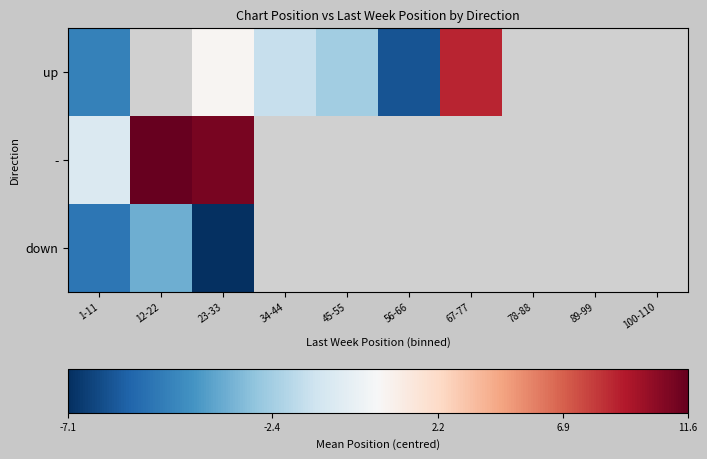

Is the value of - at 78-88 greater than the value of up at 67-77?

No